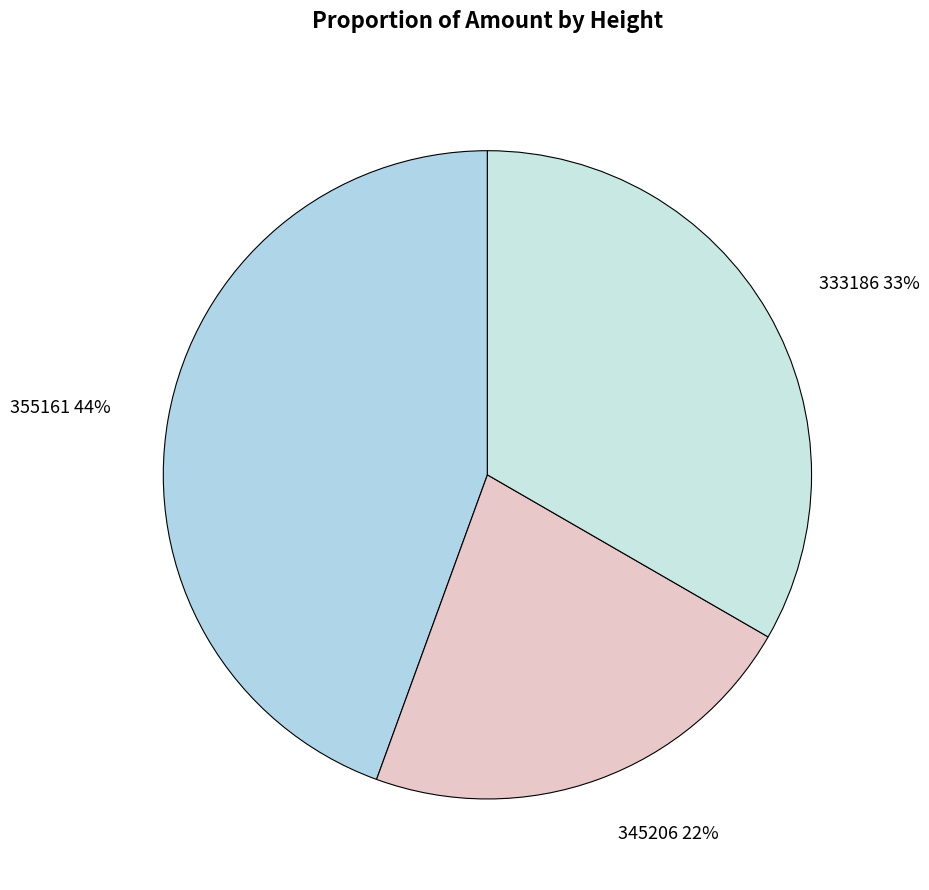

How many slices are in this pie chart?

3